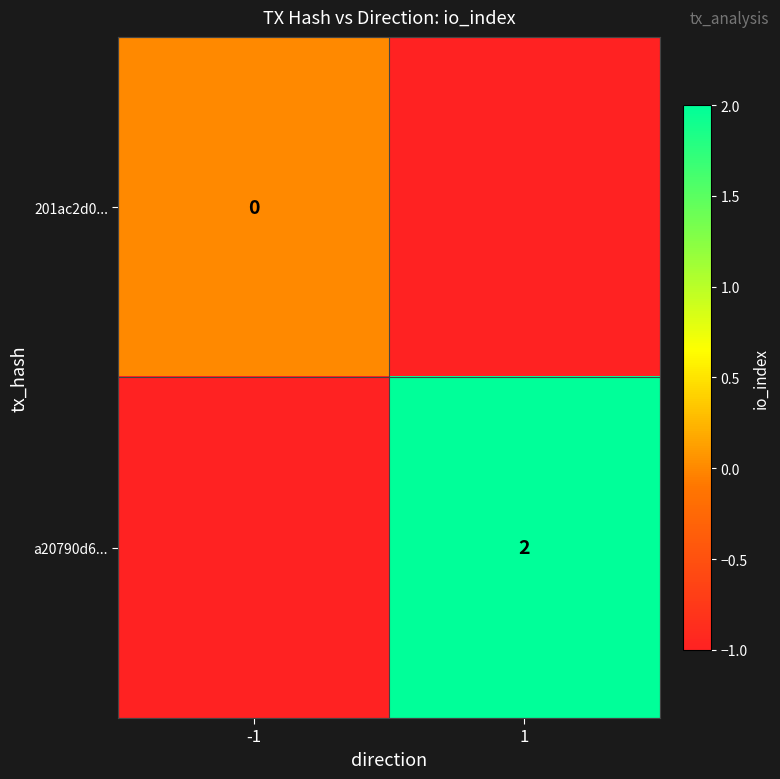

Is the value of a20790d6... at 1 greater than the value of 201ac2d0... at -1?

Yes